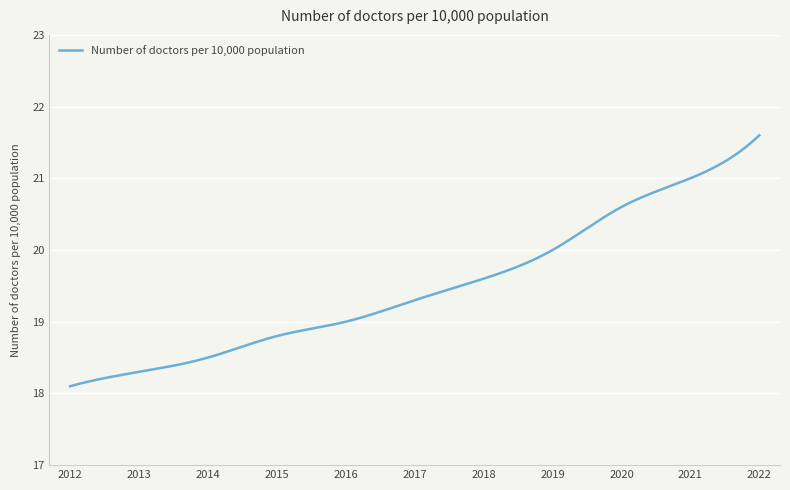

What is the maximum value shown in the chart?

21.6